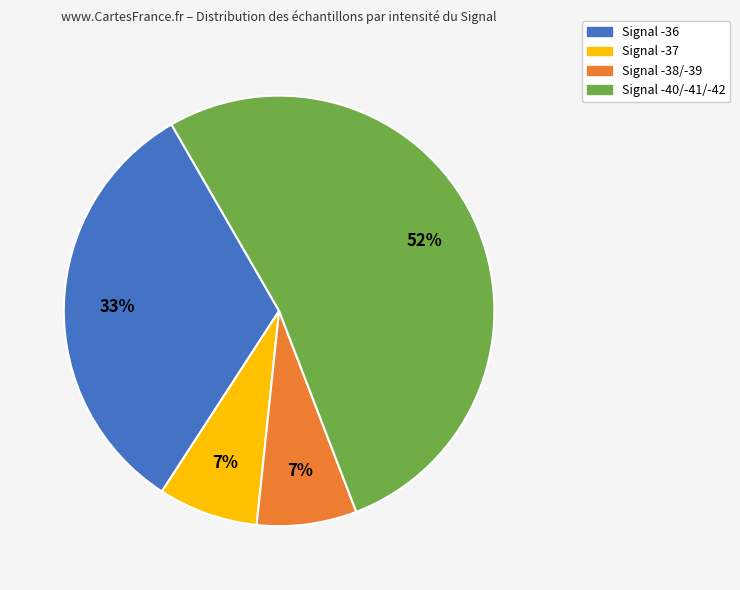

Is there any slice that represents more than half of the pie?

Yes